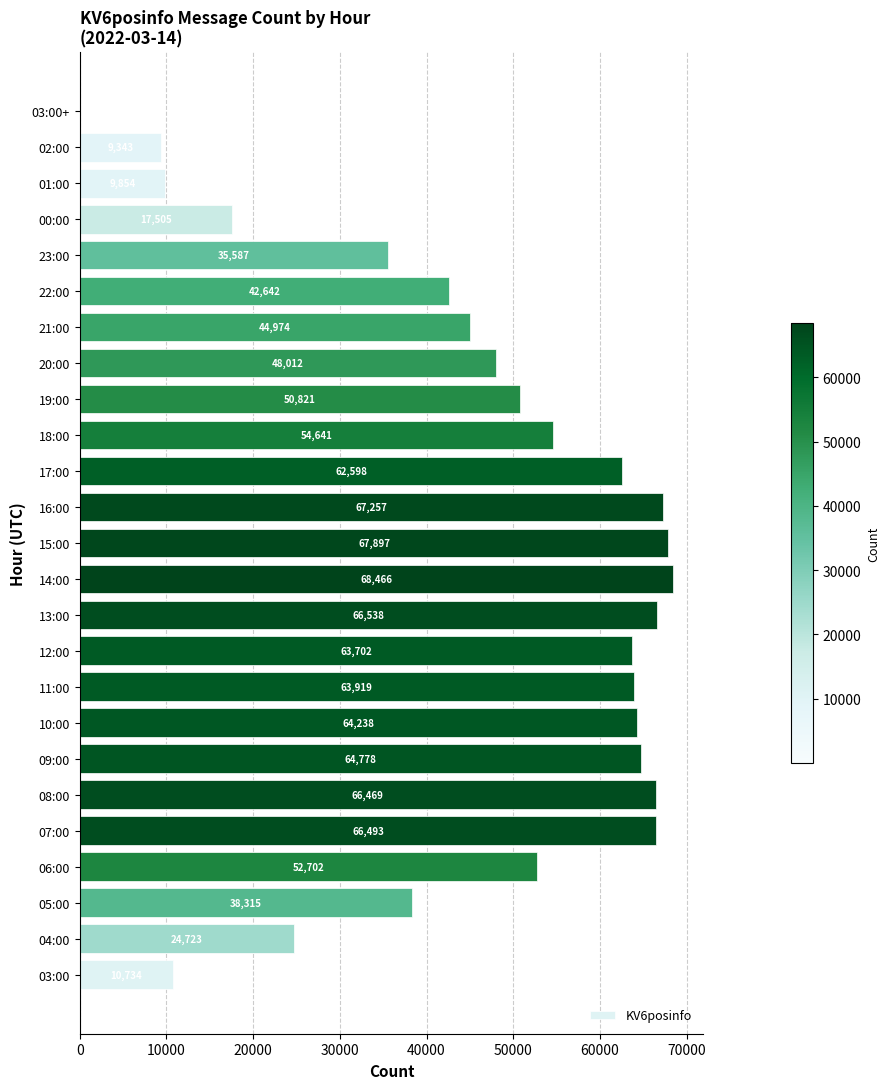

What is the ratio of the value at 13:00 to the value at 11:00?

1.0